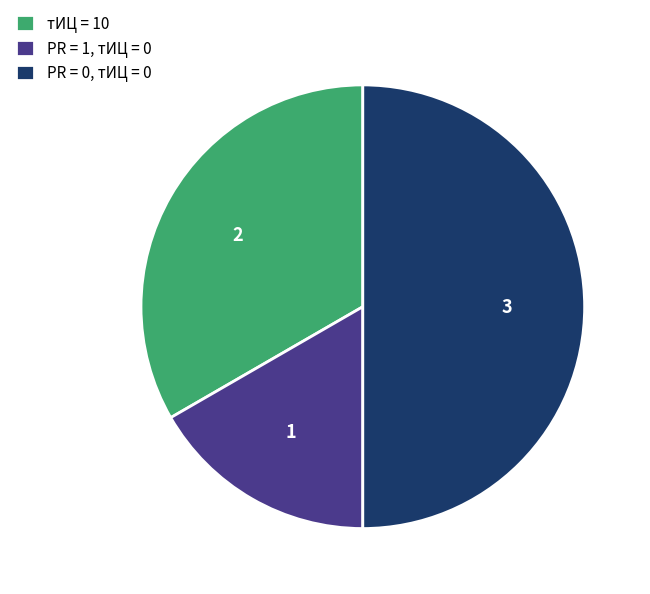

Rank the categories by value from lowest to highest.

PR = 1, тИЦ = 0, тИЦ = 10, PR = 0, тИЦ = 0